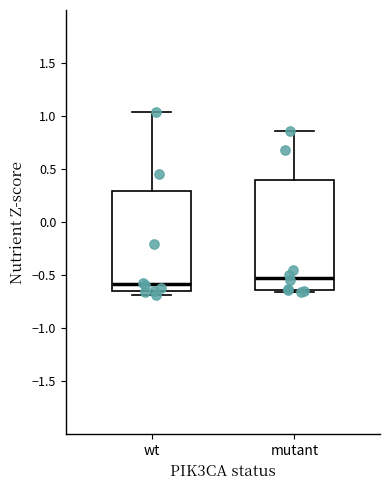

Reading left to right, transcribe this box plot: for each box, give where its median line is, the range the box spans, and where its two whiskers end, as read against the y-axis. The values are not printed on the chart, so give them approximately, as read against the axis.

wt: median -0.60, box -0.65 to 0.30, whiskers -0.70 to 1.05
mutant: median -0.50, box -0.65 to 0.40, whiskers -0.65 (just below the box's lower edge) to 0.85